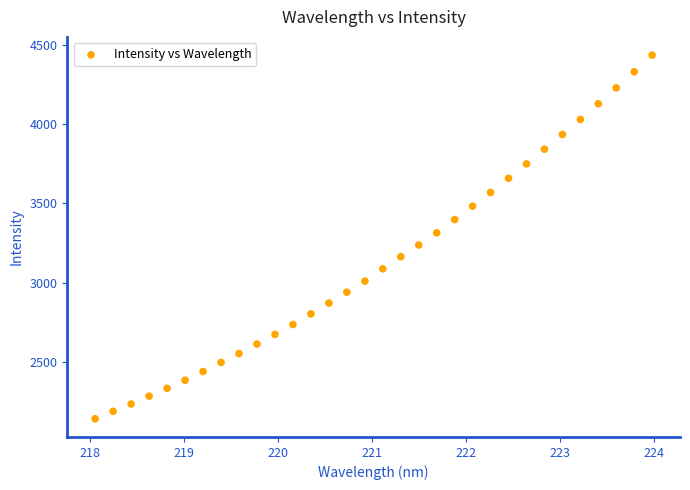

What is the range of Y values (max minus min)?

2289.1